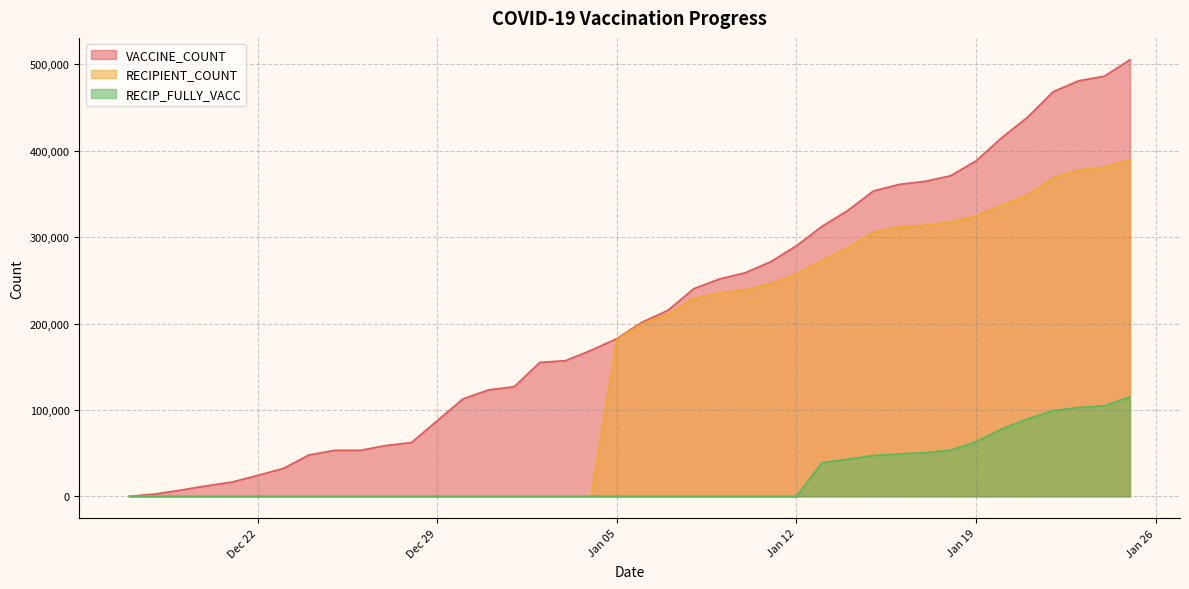

True or false: RECIP_FULLY_VACC has a value of 0 at 2020-12-25.

True